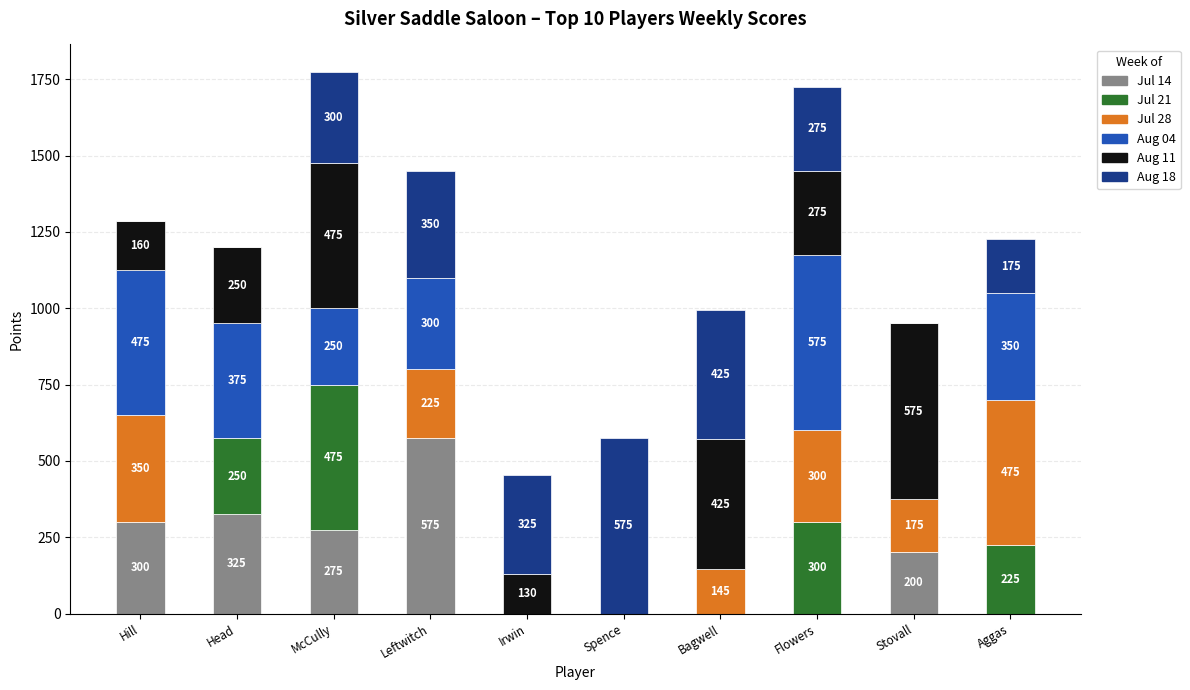

Where does the Jul 14 series first go above 200?

Hill